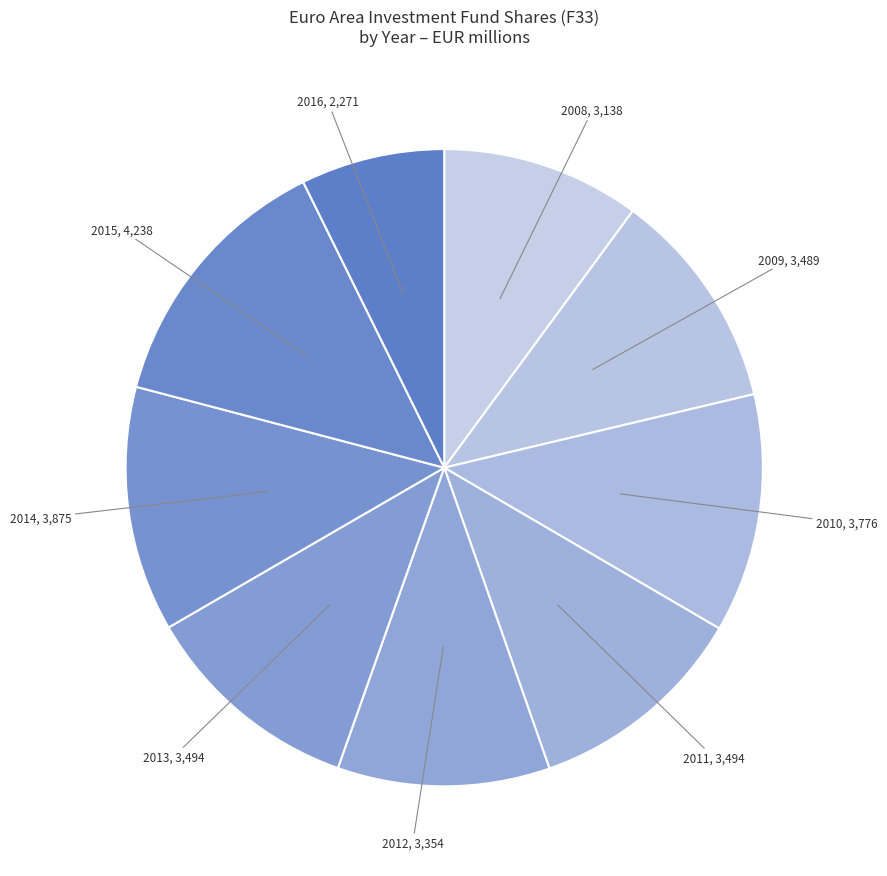

Which slice is the smallest?

2016